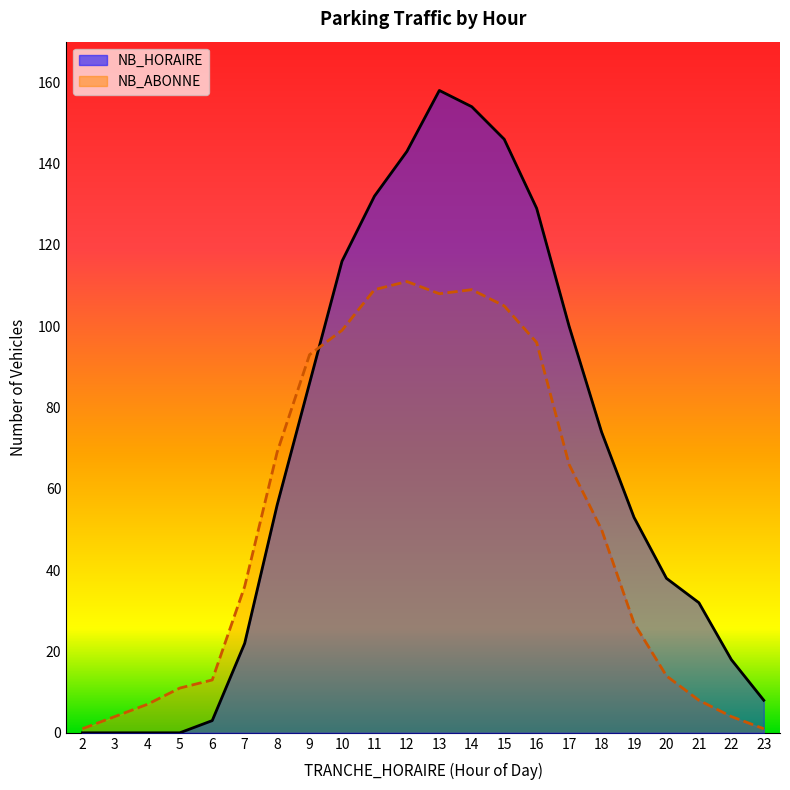

Reading right to left, what are all the values shown in this chart?

NB_HORAIRE: 23=8	22=18	21=32	20=38	19=53	18=74	17=100	16=129	15=146	14=154	13=158	12=143	11=132	10=116	9=86	8=56	7=22	6=3	5=0	4=0	3=0	2=0
NB_ABONNE: 23=1	22=4	21=8	20=14	19=27	18=50	17=66	16=96	15=105	14=109	13=108	12=111	11=109	10=99	9=93	8=69	7=36	6=13	5=11	4=7	3=4	2=1